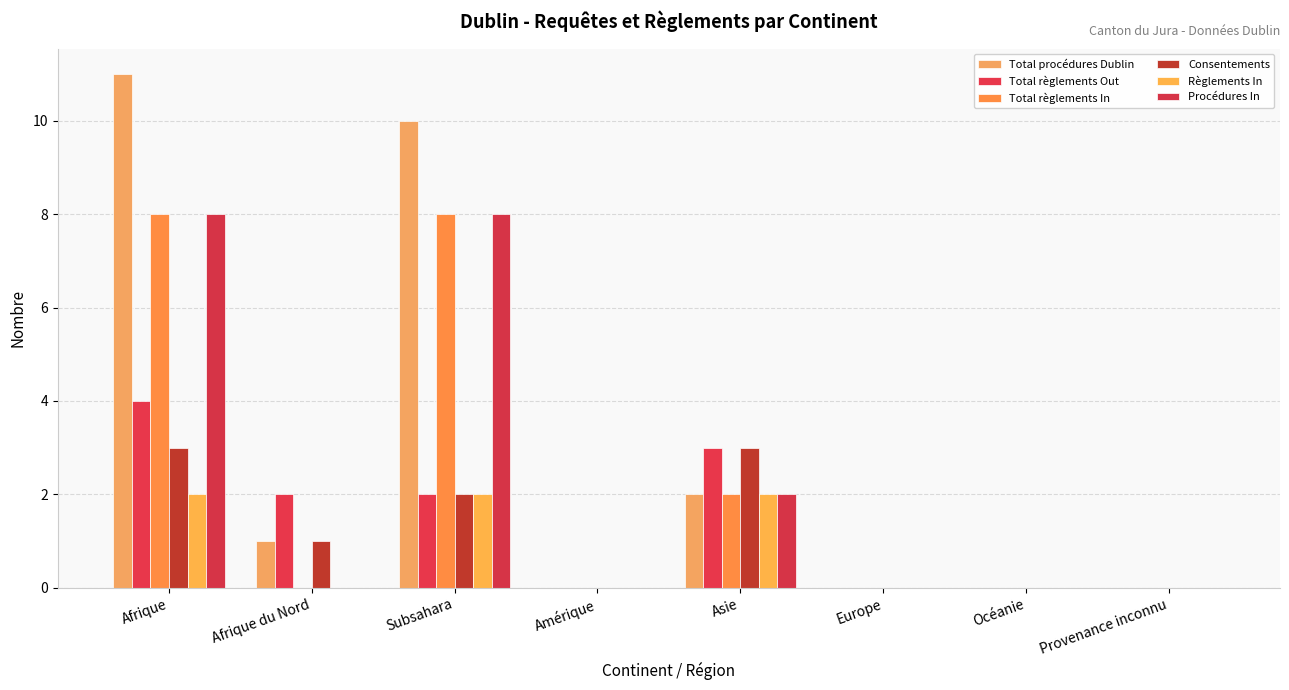

Reading right to left, transcribe all the data shown in this chart.

Total procédures Dublin: 0	0	0	2	0	10	1	11
Total règlements Out: 0	0	0	3	0	2	2	4
Total règlements In: 0	0	0	2	0	8	0	8
Consentements: 0	0	0	3	0	2	1	3
Règlements In: 0	0	0	2	0	2	0	2
Procédures In: 0	0	0	2	0	8	0	8